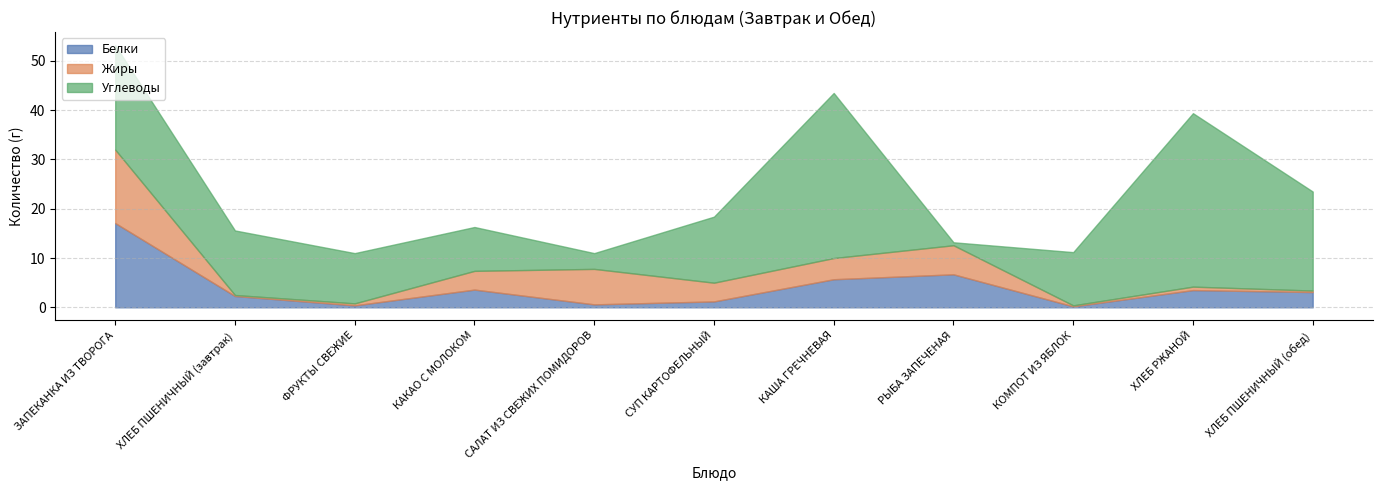

What is the difference between the Белки values at КАША ГРЕЧНЕВАЯ and КОМПОТ ИЗ ЯБЛОК?

5.5